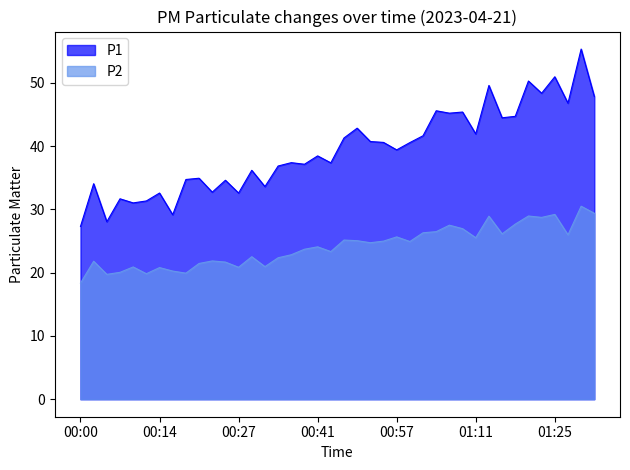

At 01:06, list the series in order from largest to smallest.

P1, P2